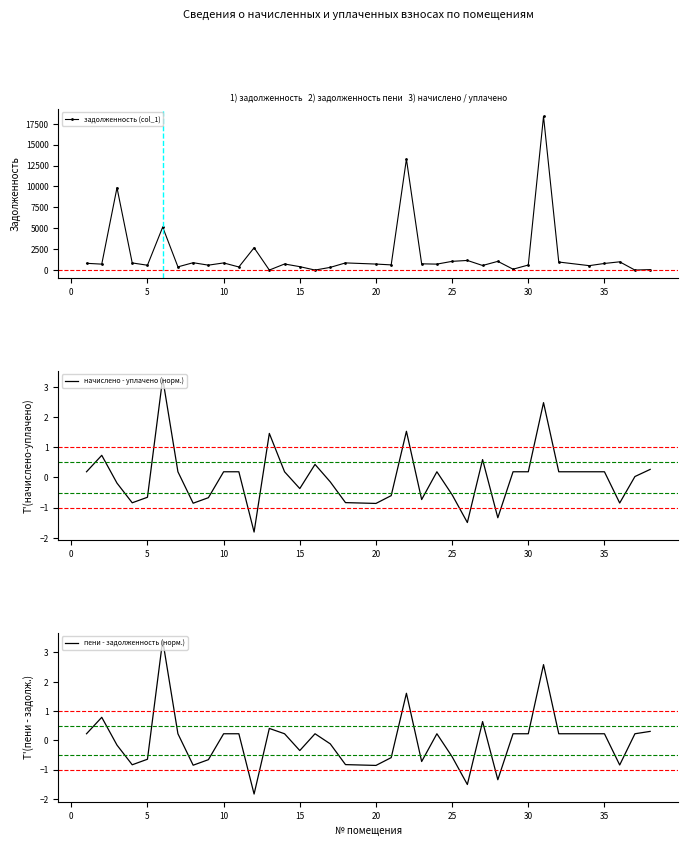

At −5, list the series in order from largest to smallest.

задолженность (col_1), пени - задолженность (норм.), начислено - уплачено (норм.)